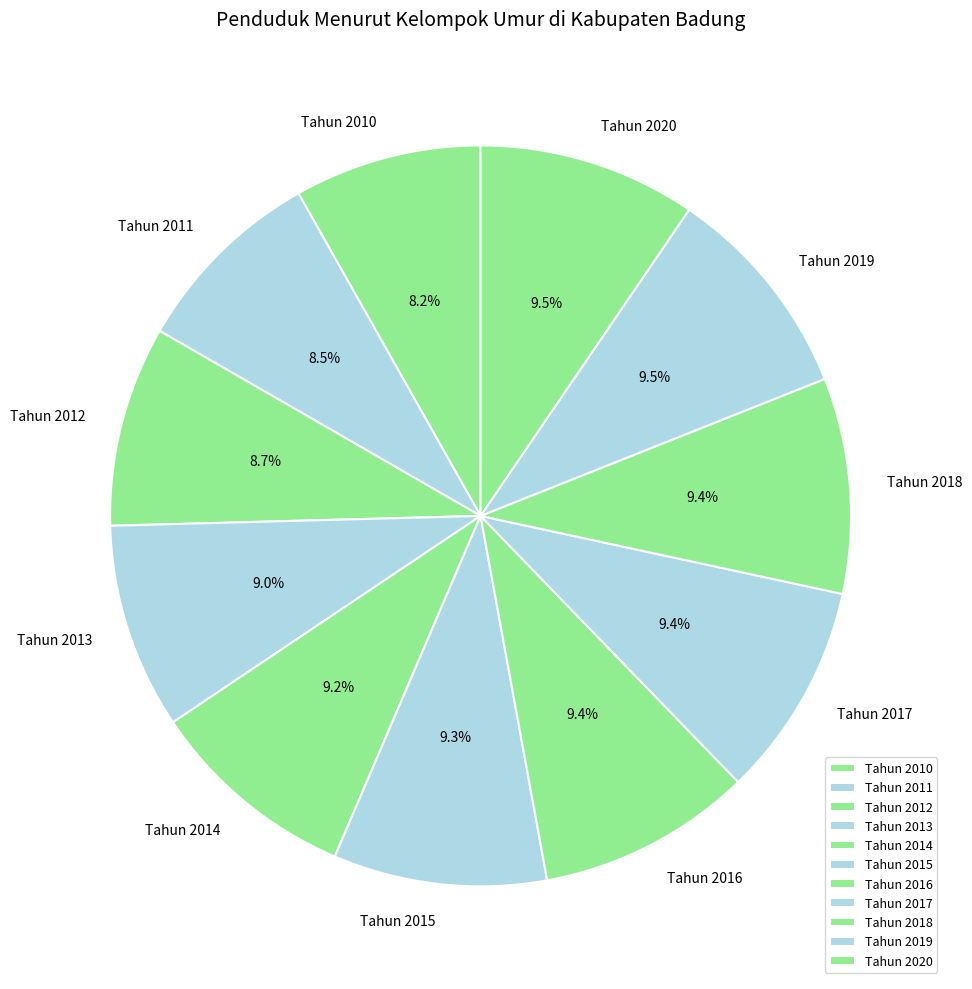

Count the number of slices in the pie.

11